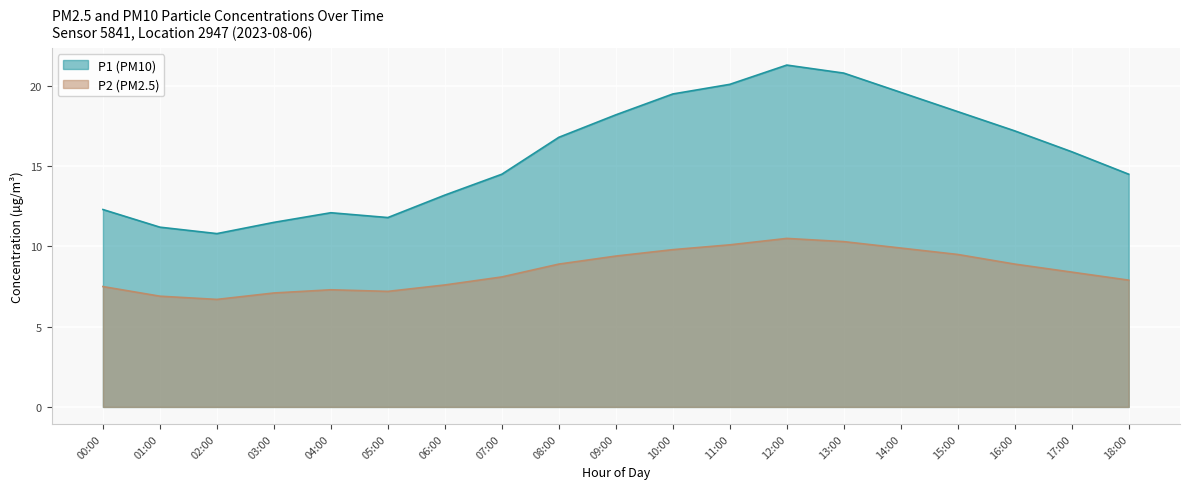

Reading right to left, what are all the values shown in this chart?

P1: 14.5	15.9	17.2	18.4	19.6	20.8	21.3	20.1	19.5	18.2	16.8	14.5	13.2	11.8	12.1	11.5	10.8	11.2	12.3
P2: 7.9	8.4	8.9	9.5	9.9	10.3	10.5	10.1	9.8	9.4	8.9	8.1	7.6	7.2	7.3	7.1	6.7	6.9	7.5